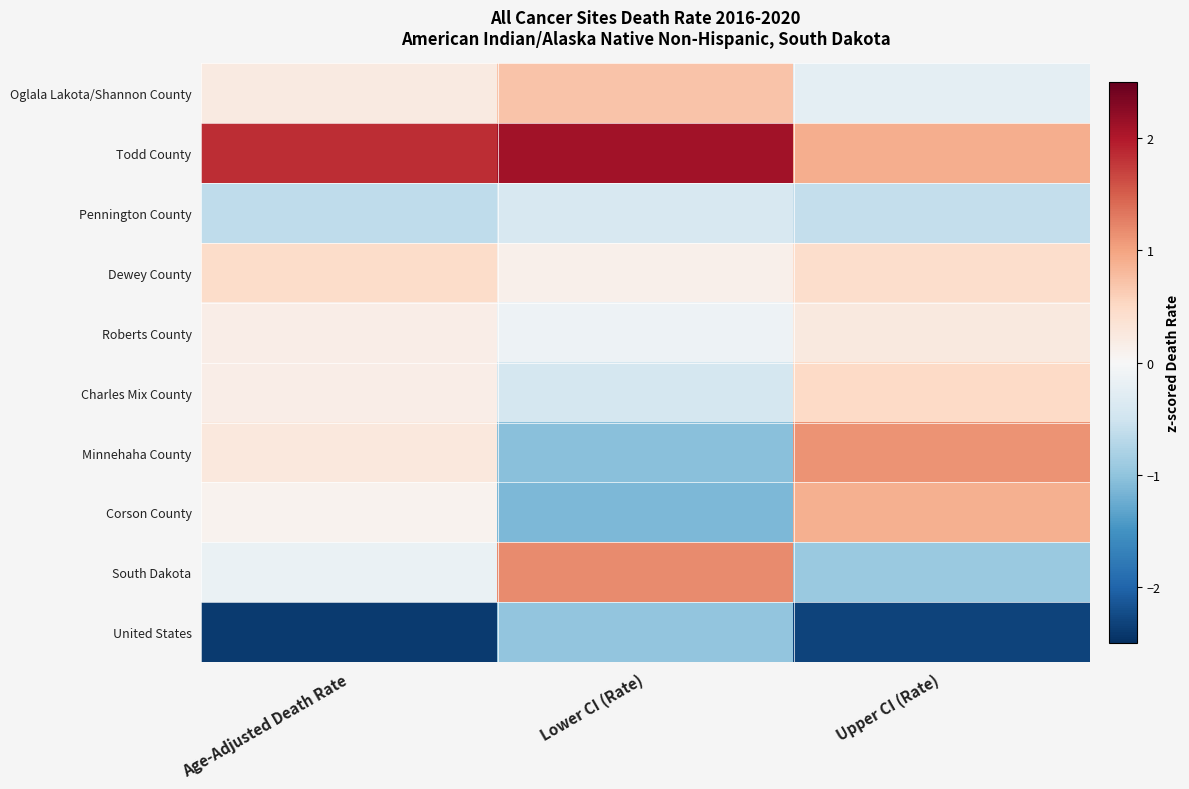

What is the difference between the highest and lowest values at Upper CI (Rate)?

3.4